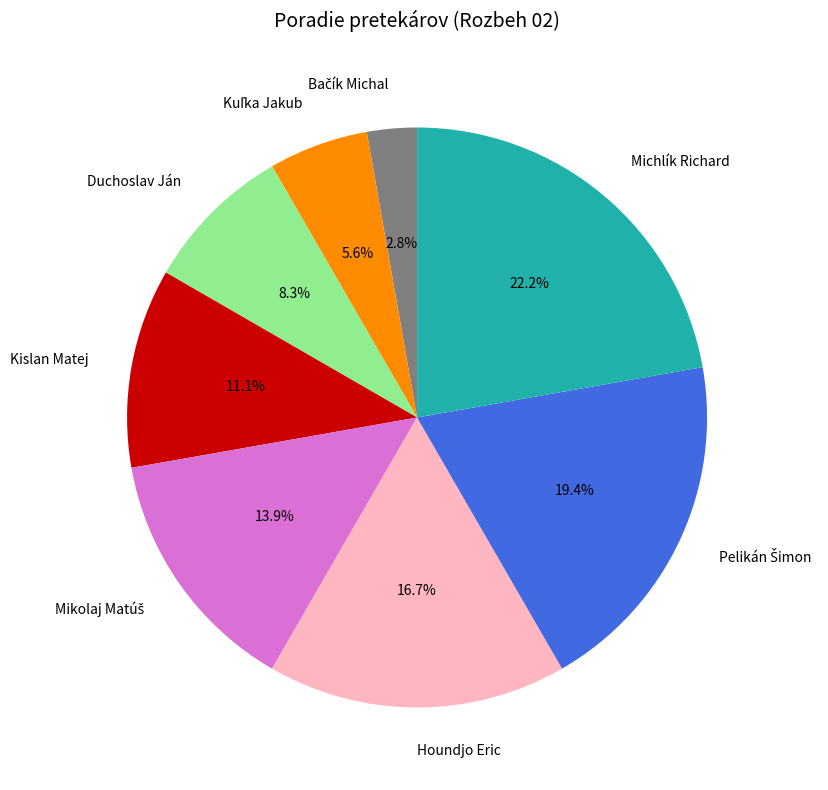

What percentage do Houndjo Eric and Michlík Richard together represent?

38.9%